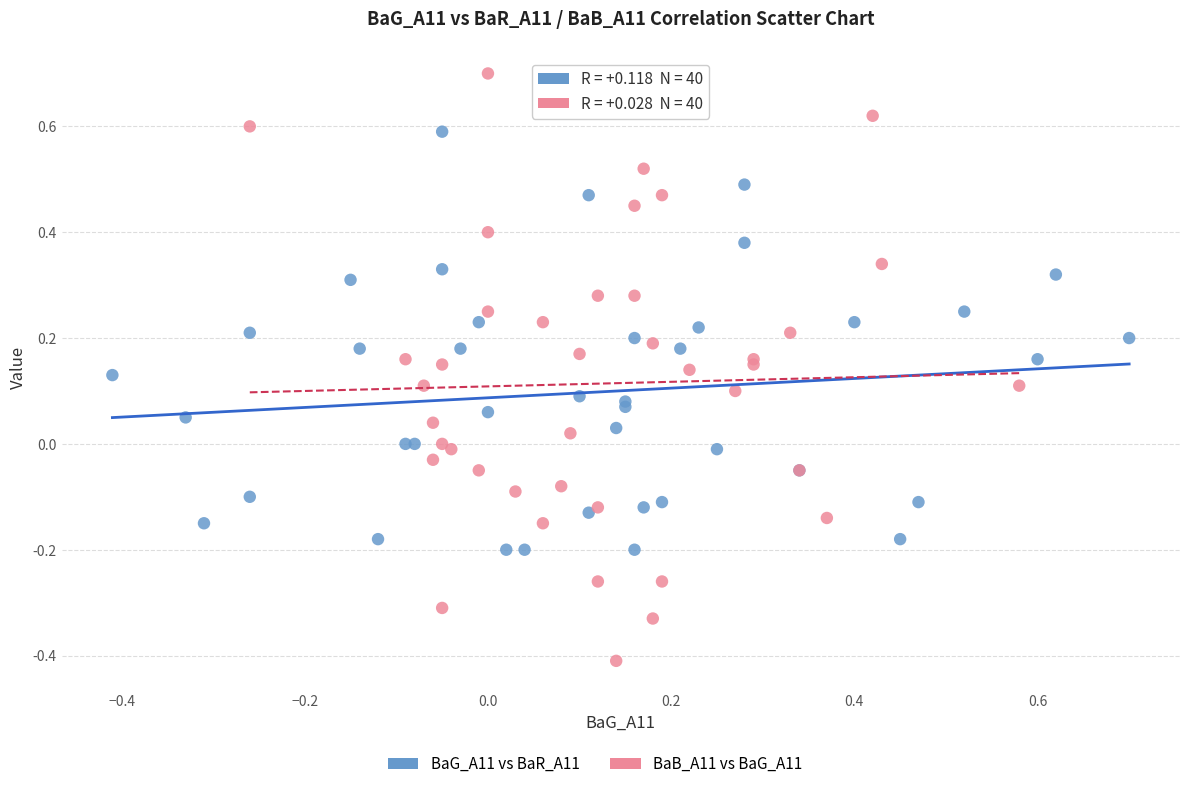

Which series reaches the minimum Y coordinate?

BaB_A11 vs BaG_A11